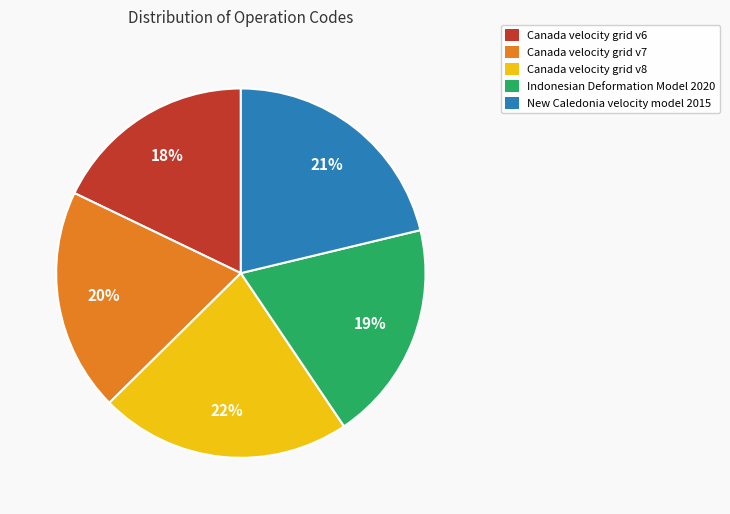

Is the sum of Canada velocity grid v8 and Canada velocity grid v6 greater than half?

No